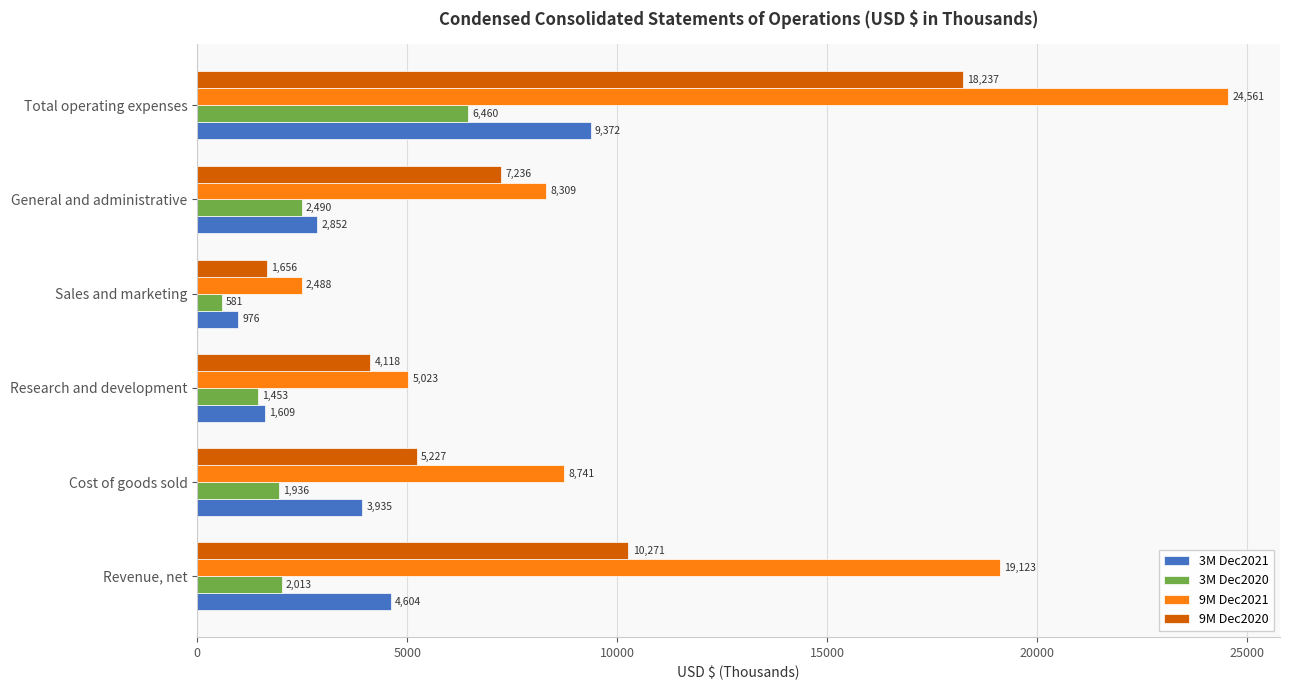

At which category is the sum across all series the highest?

Total operating expenses